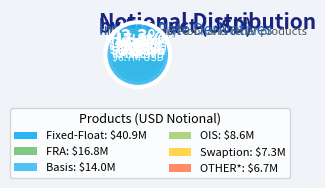

Does any single category account for the majority?

No